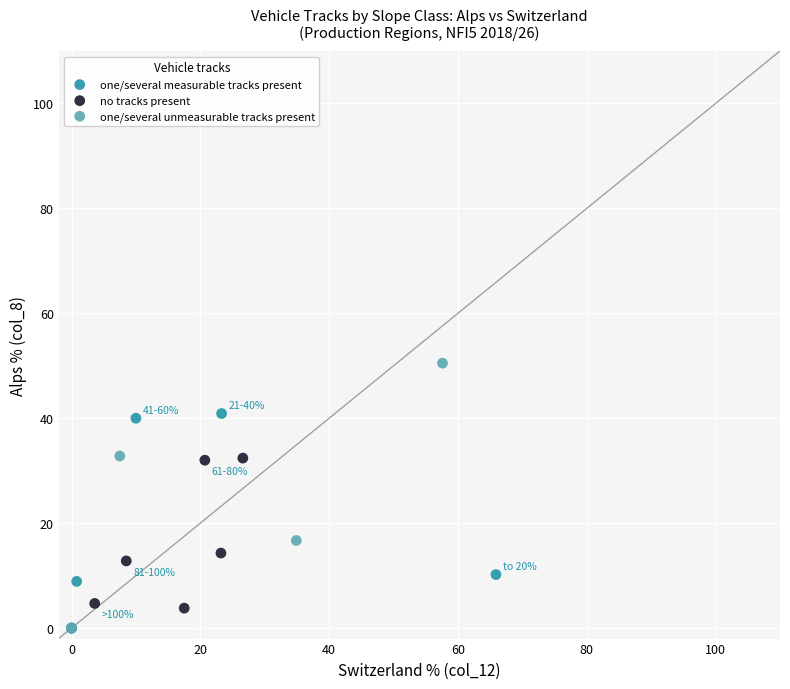

Which series has the largest Y range (max minus min)?

one/several unmeasurable tracks present